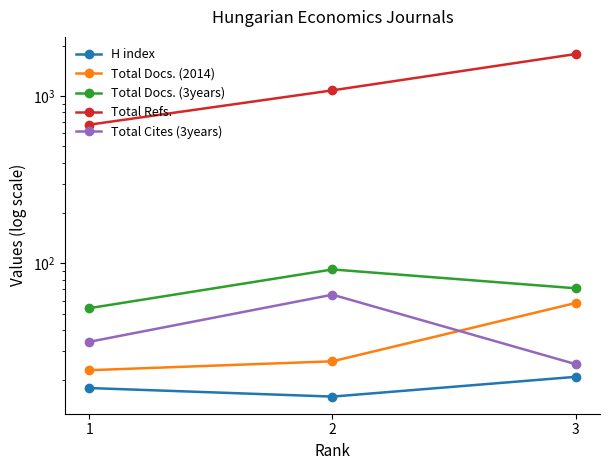

What is the approximate value of H index at 1?

18